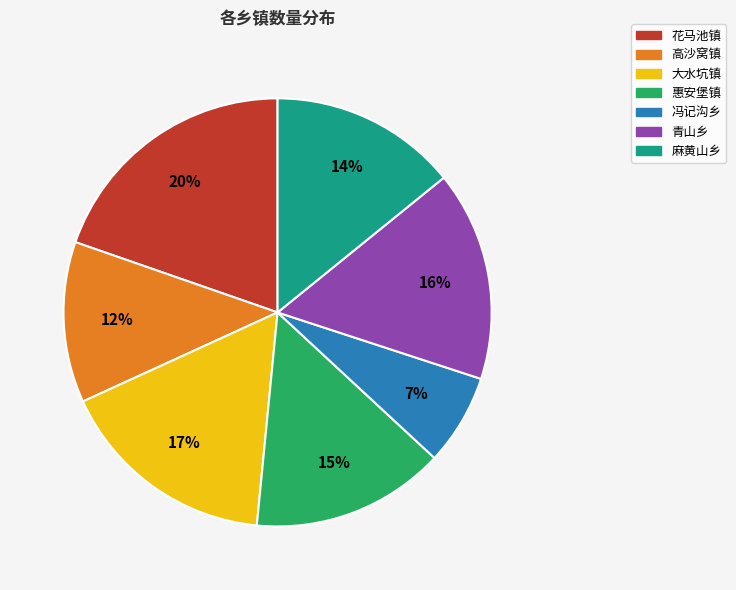

Count the number of slices in the pie.

7